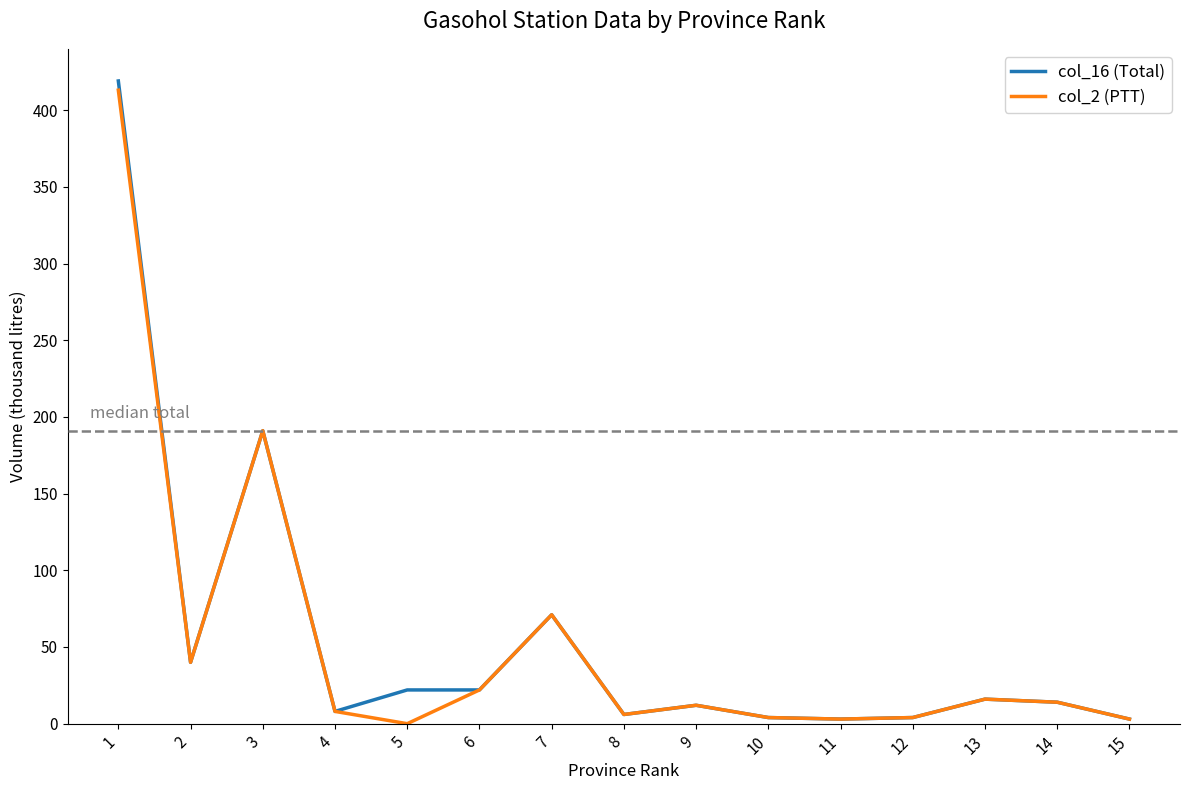

Is the value of col_2 (PTT) at 1 greater than the value of col_16 (Total) at 10?

Yes